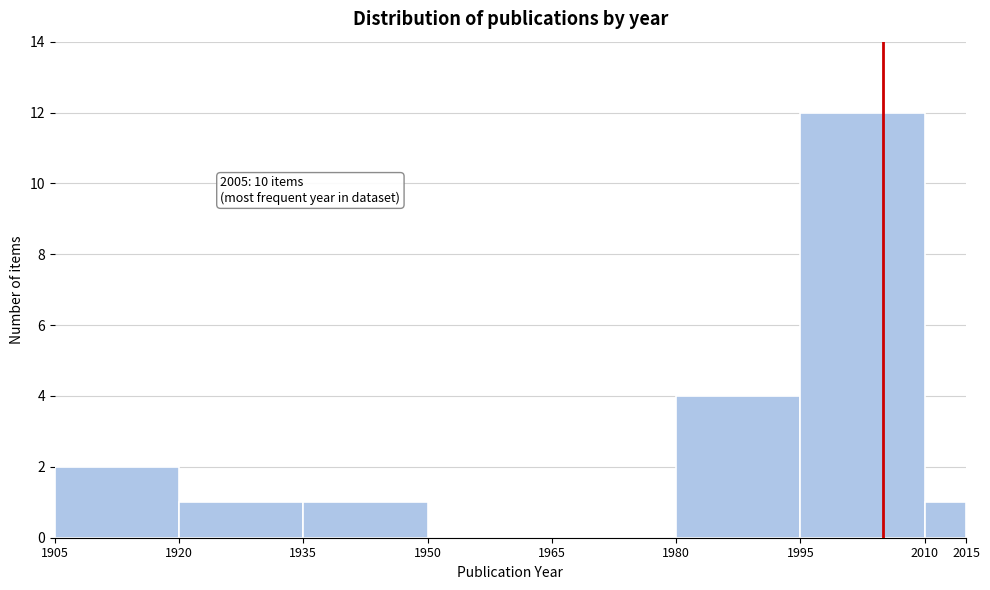

Over which range of the x-axis is the bar tallest?

1995 to 2010